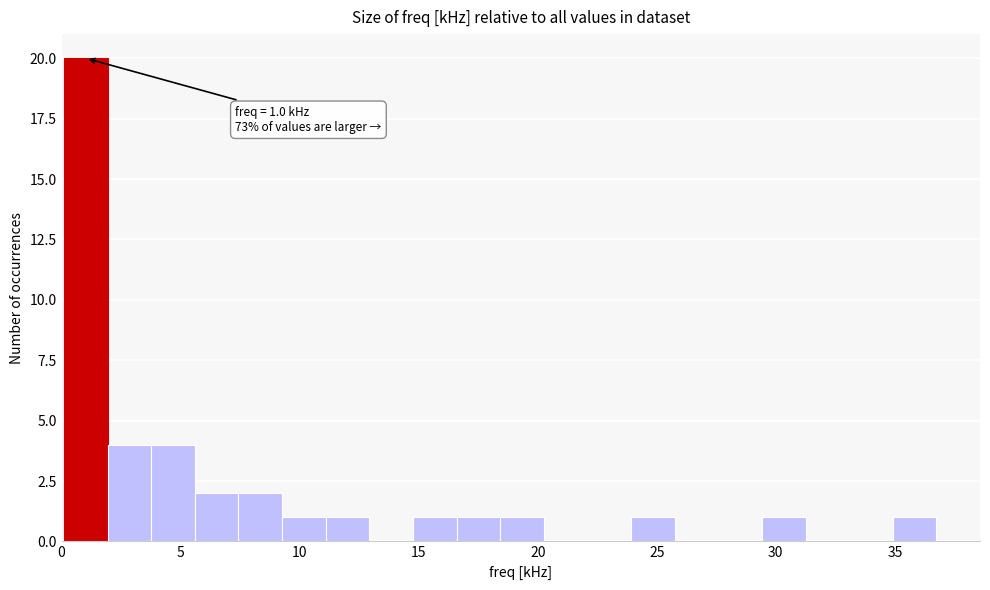

Around what value on the x-axis is the tallest bar? Give the approximate position of its centre, as read against the axis.

1.0